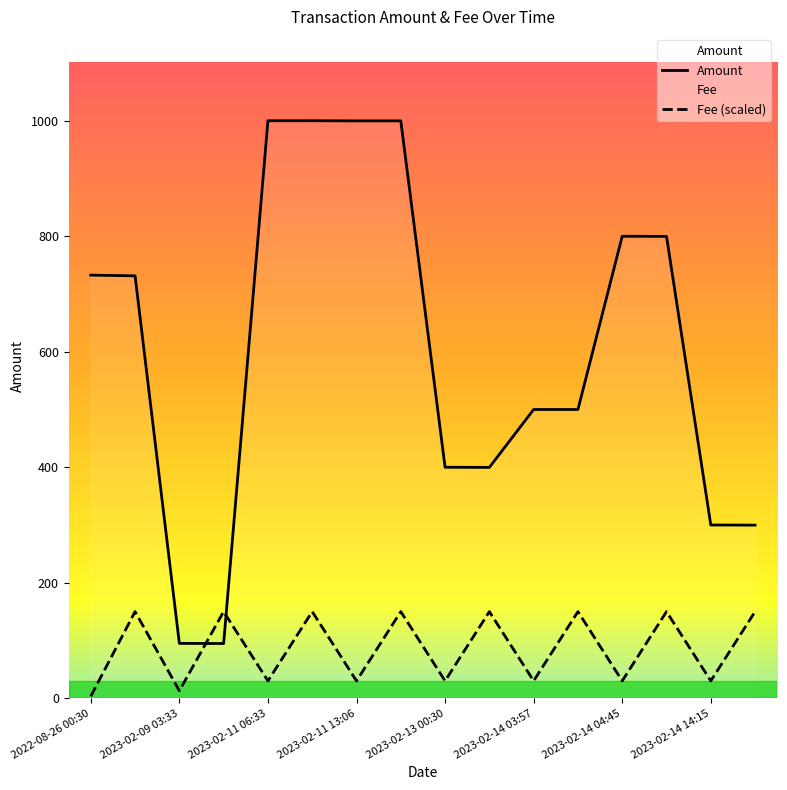

Reading left to right, what are all the values shown in this chart?

Amount: 732.7	731.4	95.0	94.8	1000.0	1000.0	999.8	999.8	400.0	399.8	500.0	500.0	800.0	799.8	300.0	299.8
Fee: 3.3	150.0	12.9	150.0	30.0	150.0	30.0	150.0	30.0	150.0	30.0	150.0	30.0	150.0	30.0	150.0